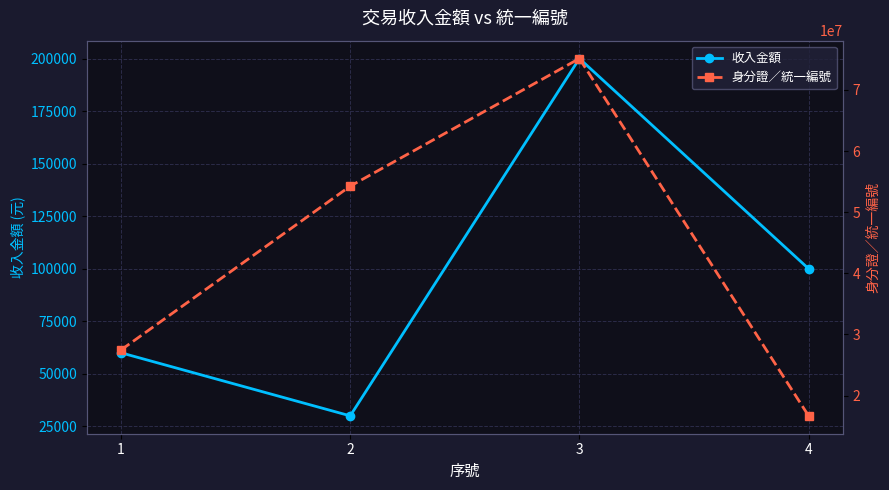

In 收入金額, how many points are lower than both neighbors (excluding endpoints)?

1